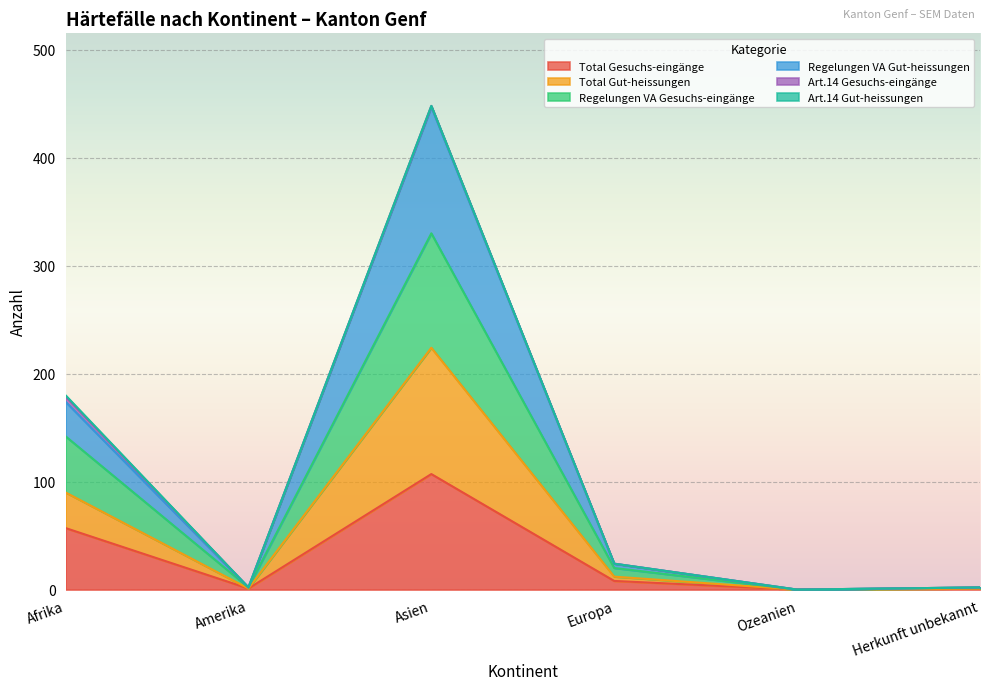

Where is the first local maximum for Total Gut-heissungen?

Asien